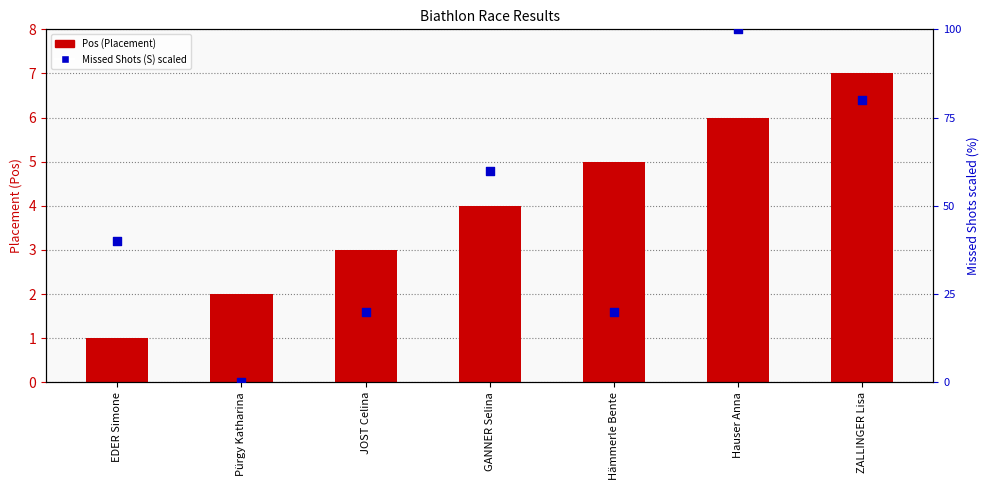

Which series reaches the minimum Y coordinate?

Missed Shots (S) %